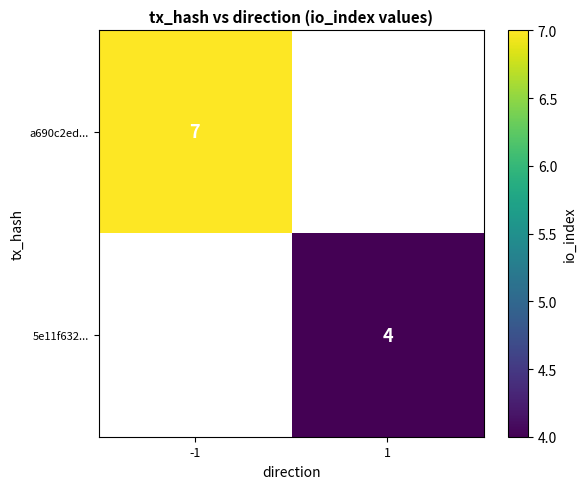

What is the minimum value shown in the chart?

4.0